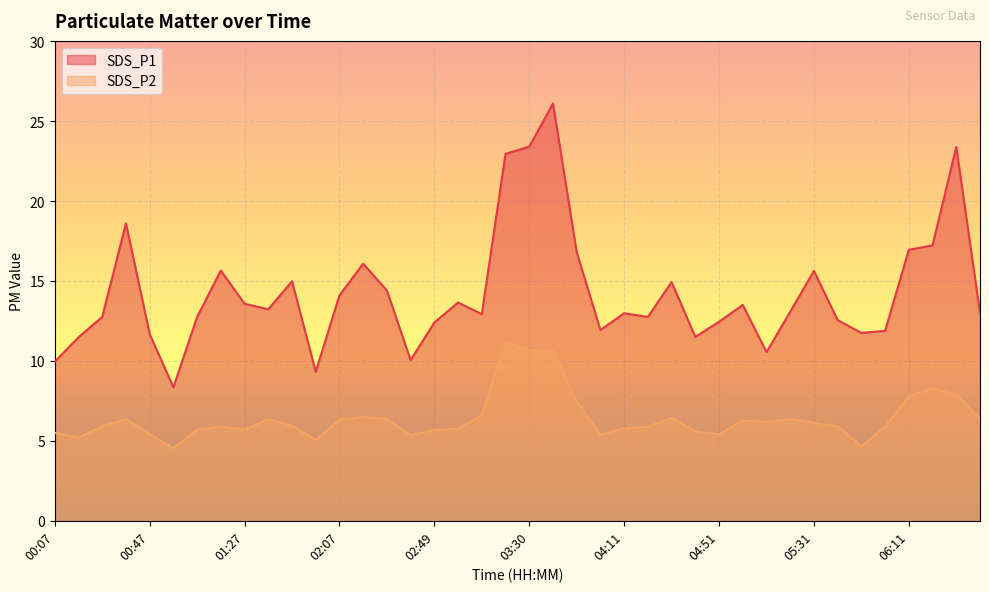

How many lines are shown in the chart?

2